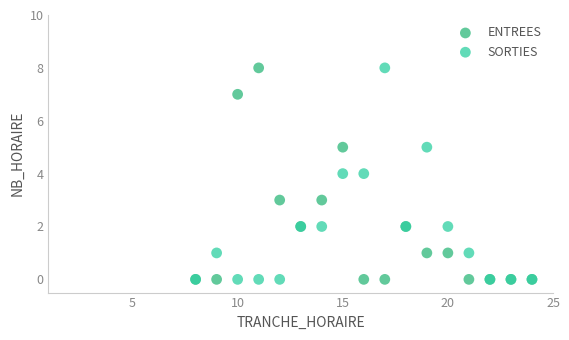

What are all the series names shown in the legend?

ENTREES, SORTIES